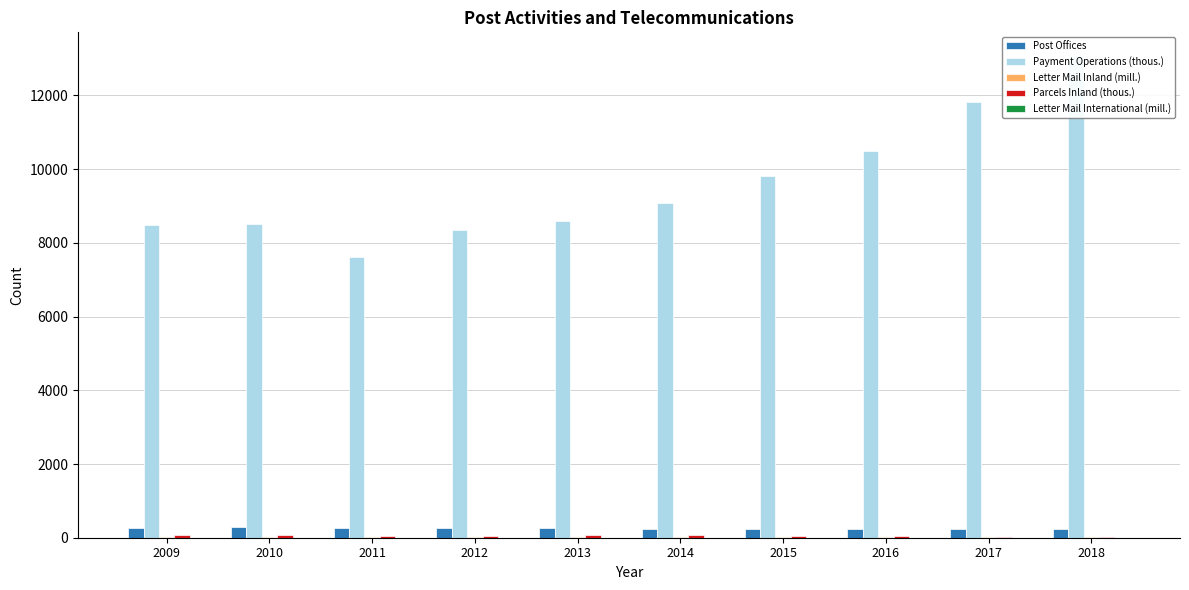

Reading right to left, transcribe all the data shown in this chart.

Post Offices: 2018=225	2017=231	2016=226	2015=232	2014=235	2013=263	2012=263	2011=268	2010=280	2009=274
Payment Operations (thous.): 2018=13059	2017=11823	2016=10486	2015=9805	2014=9093	2013=8602	2012=8344	2011=7617	2010=8513	2009=8478
Letter Mail Inland (mill.): 2018=22	2017=21	2016=22	2015=24	2014=24	2013=19	2012=19	2011=22	2010=27	2009=27
Parcels Inland (thous.): 2018=30	2017=33	2016=36	2015=35	2014=81	2013=67	2012=37	2011=42	2010=61	2009=69
Letter Mail International (mill.): 2018=2	2017=2	2016=2	2015=2	2014=2	2013=1	2012=1	2011=1	2010=1	2009=1